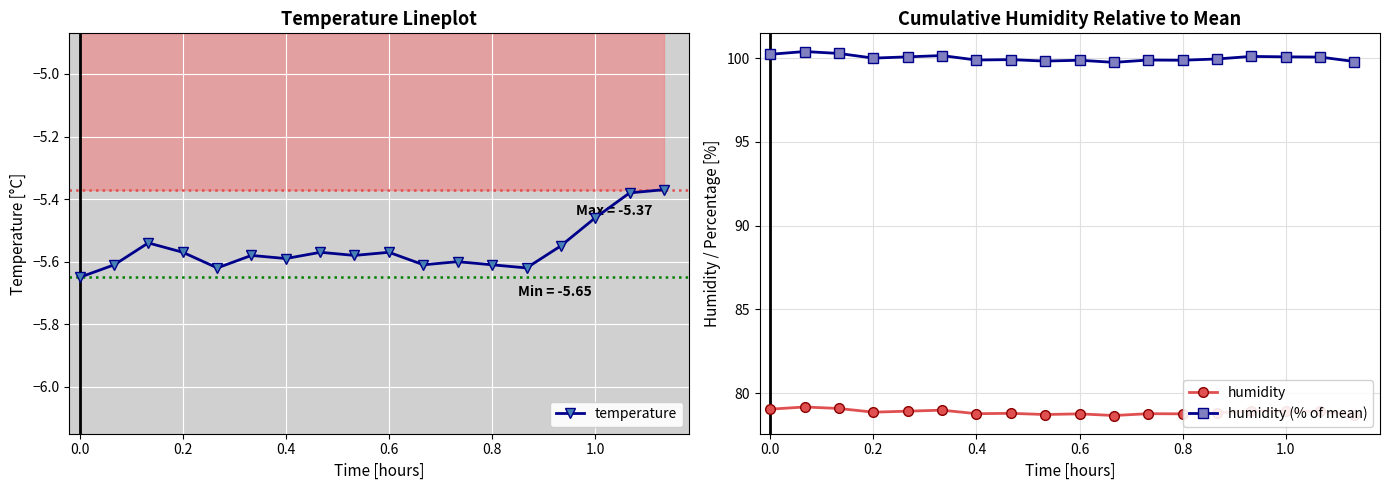

What is the lowest value of the humidity (% of mean) series?

99.7